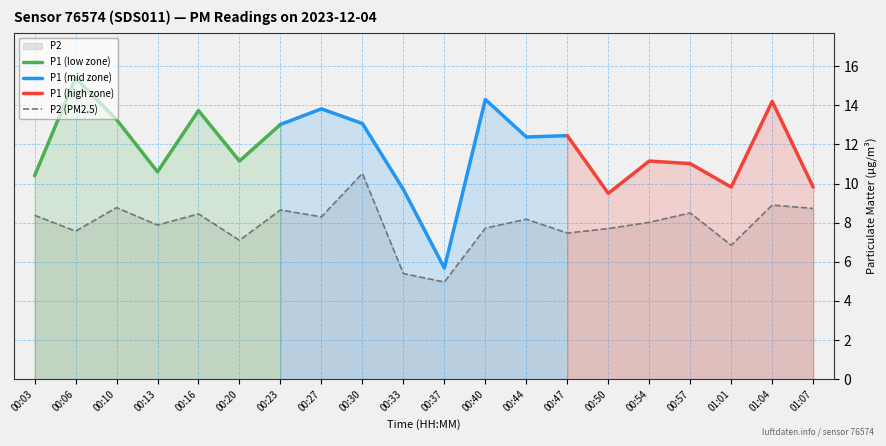

The value at 01:04 is 5.6. True or false?

False